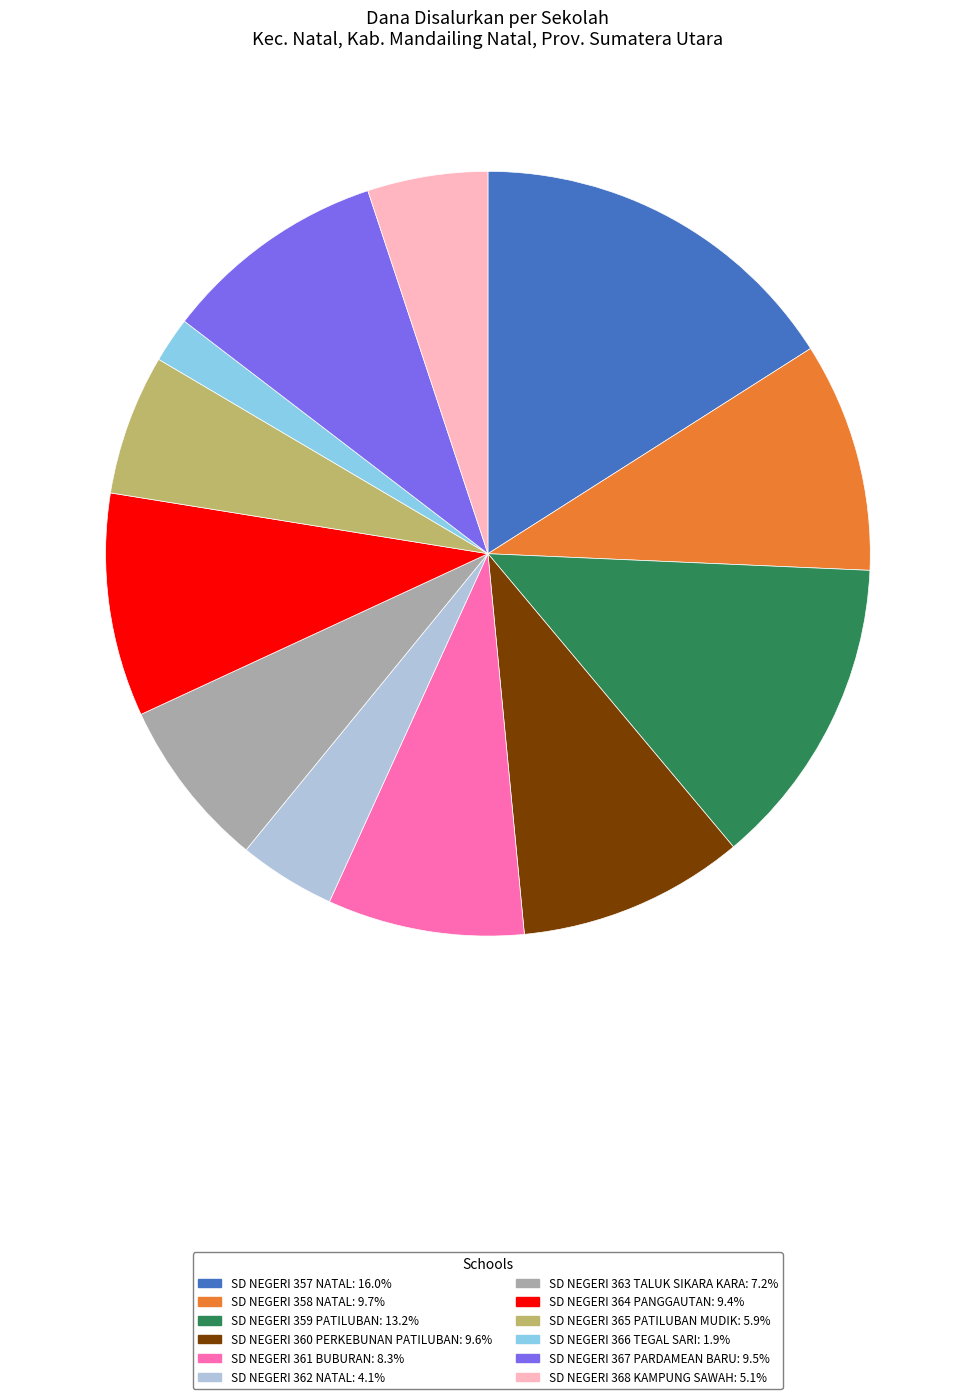

Approximately how many times larger is the value at SD NEGERI 358 NATAL: 9.7% compared to SD NEGERI 367 PARDAMEAN BARU: 9.5%?

1.0